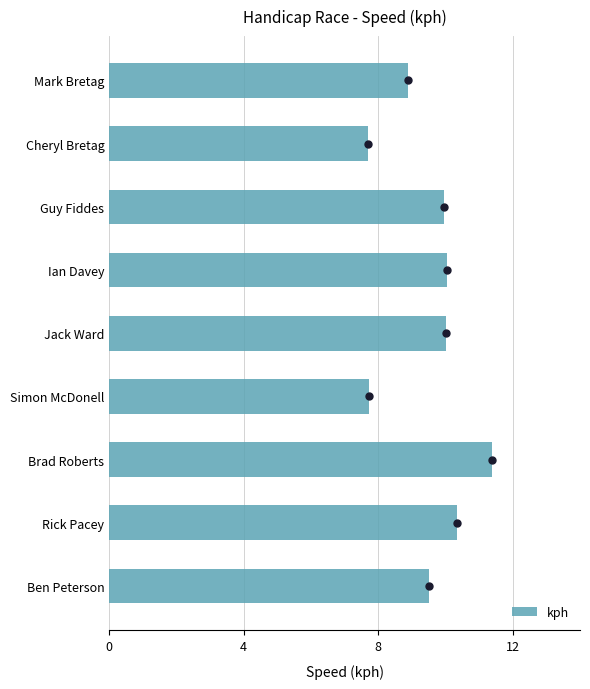

Read the kph value at Brad Roberts.

11.4